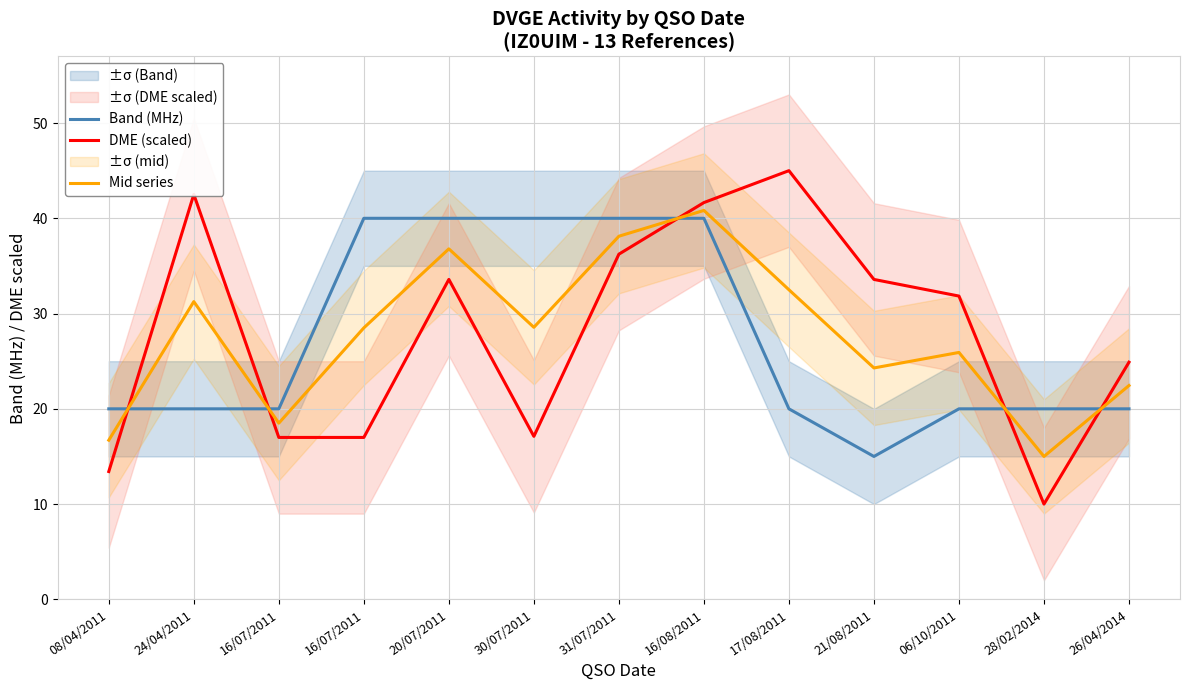

True or false: Mid series has more than 0 interior local peaks.

True